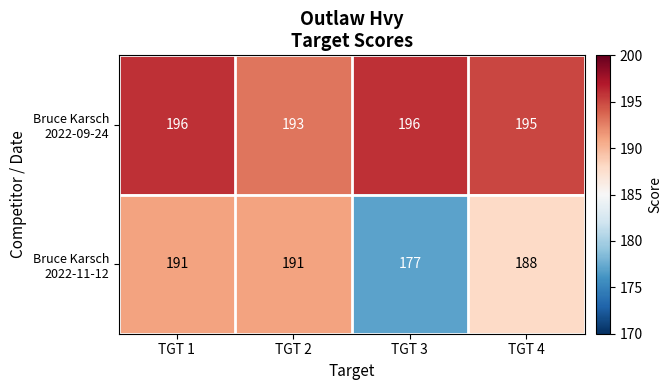

At which category is the sum across all series the highest?

TGT 1